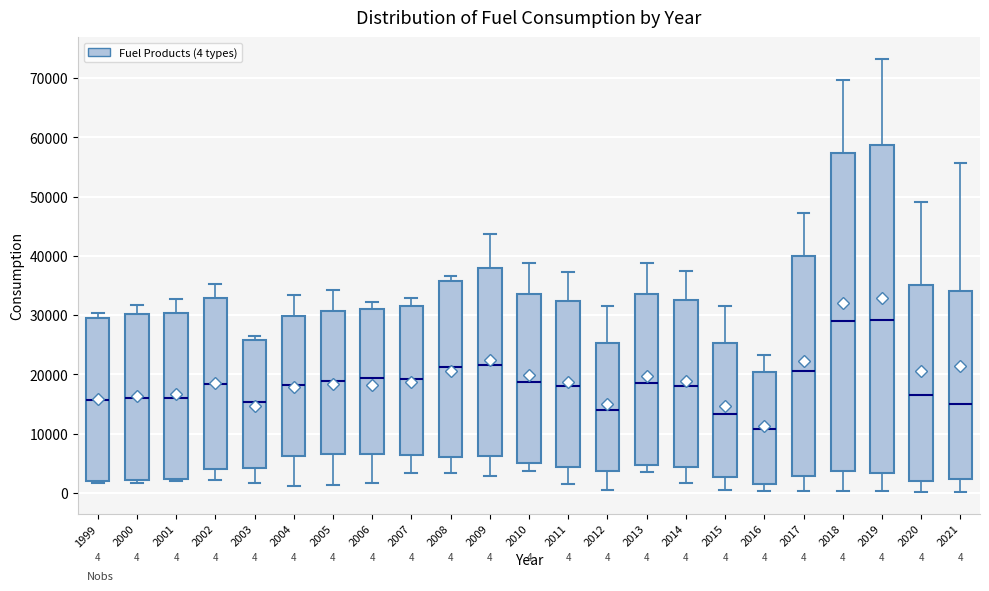

Comparing the boxes themselves (not the whiskers), which one is the tallest?

2019